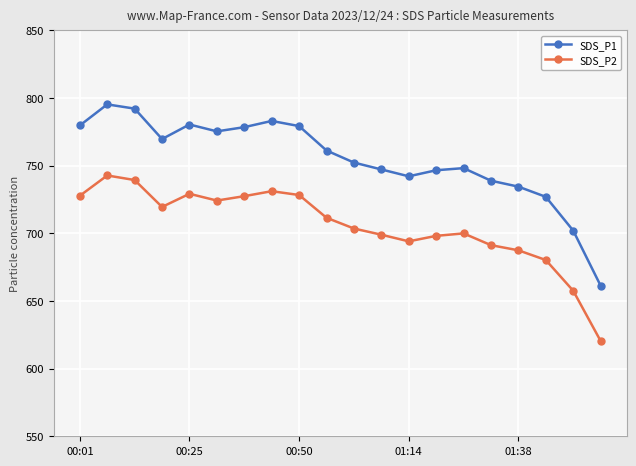

Which series has the widest spread of values?

SDS_P1